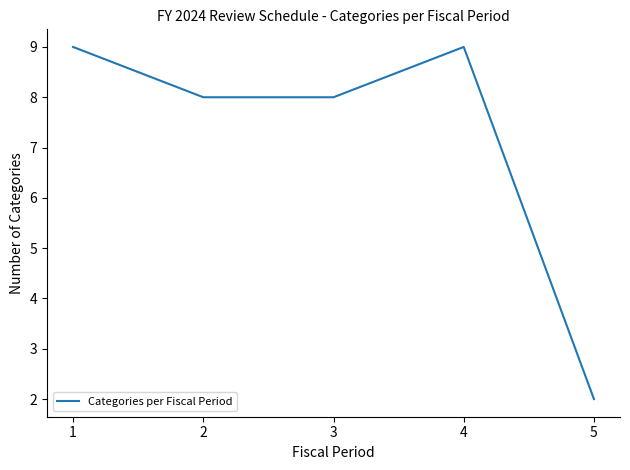

Which category has the lowest value across all series?

5